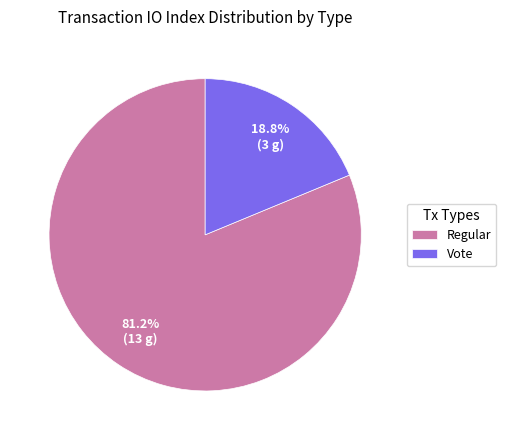

What is the ratio of the value at Regular to the value at Vote?

4.3